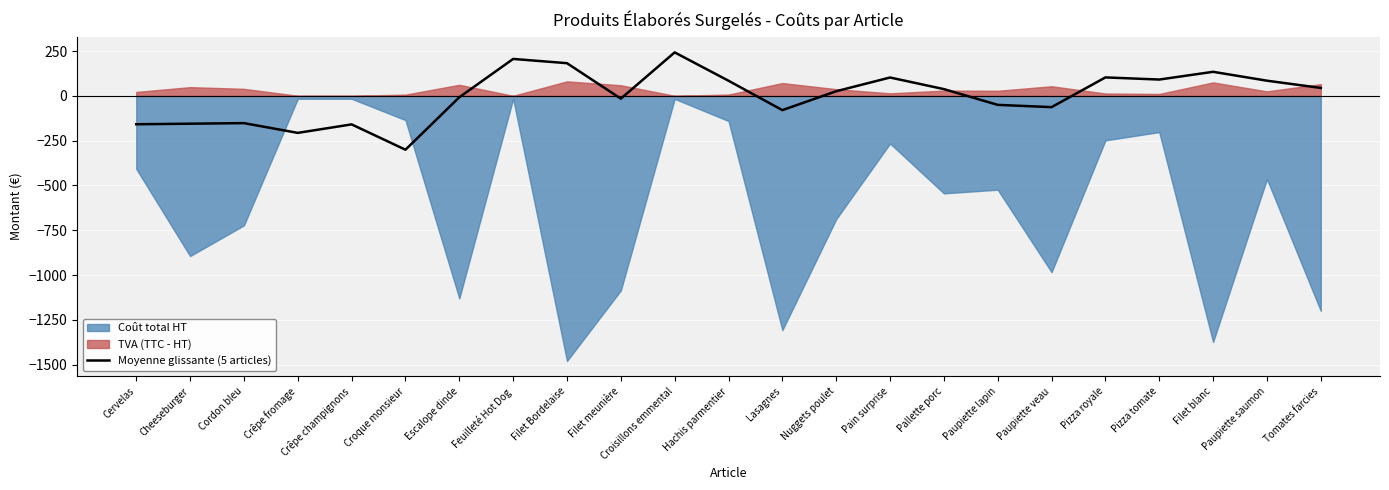

Reading right to left, what are all the values shown in this chart?

44.8	85.2	134.8	91.6	103.5	-62.5	-49.9	38.1	102.9	26.2	-79.3	84.8	243.2	-15.3	182.9	206.6	-7.4	-300.3	-158.9	-206.3	-151.8	-155.0	-158.1